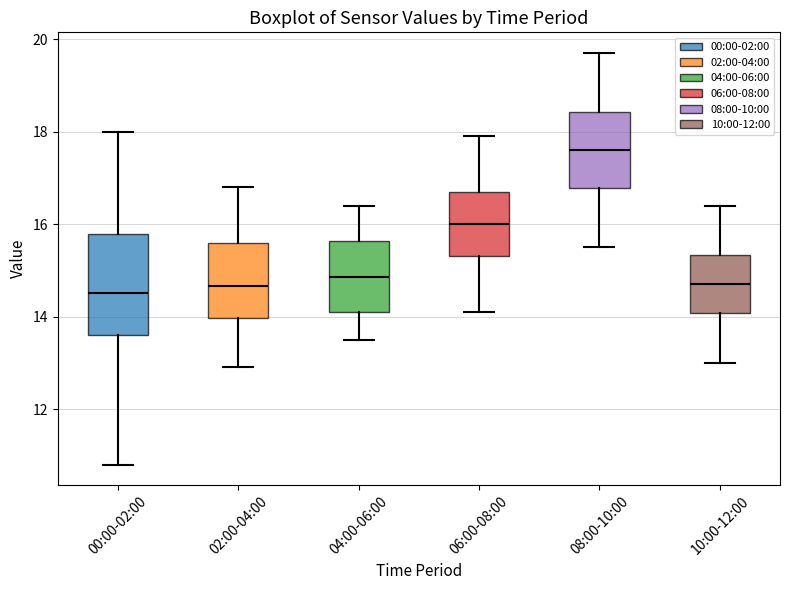

Where is the upper edge of the box for 00:00-02:00 on the y-axis? The values are not printed on the chart, so give them approximately, as read against the axis.

15.8